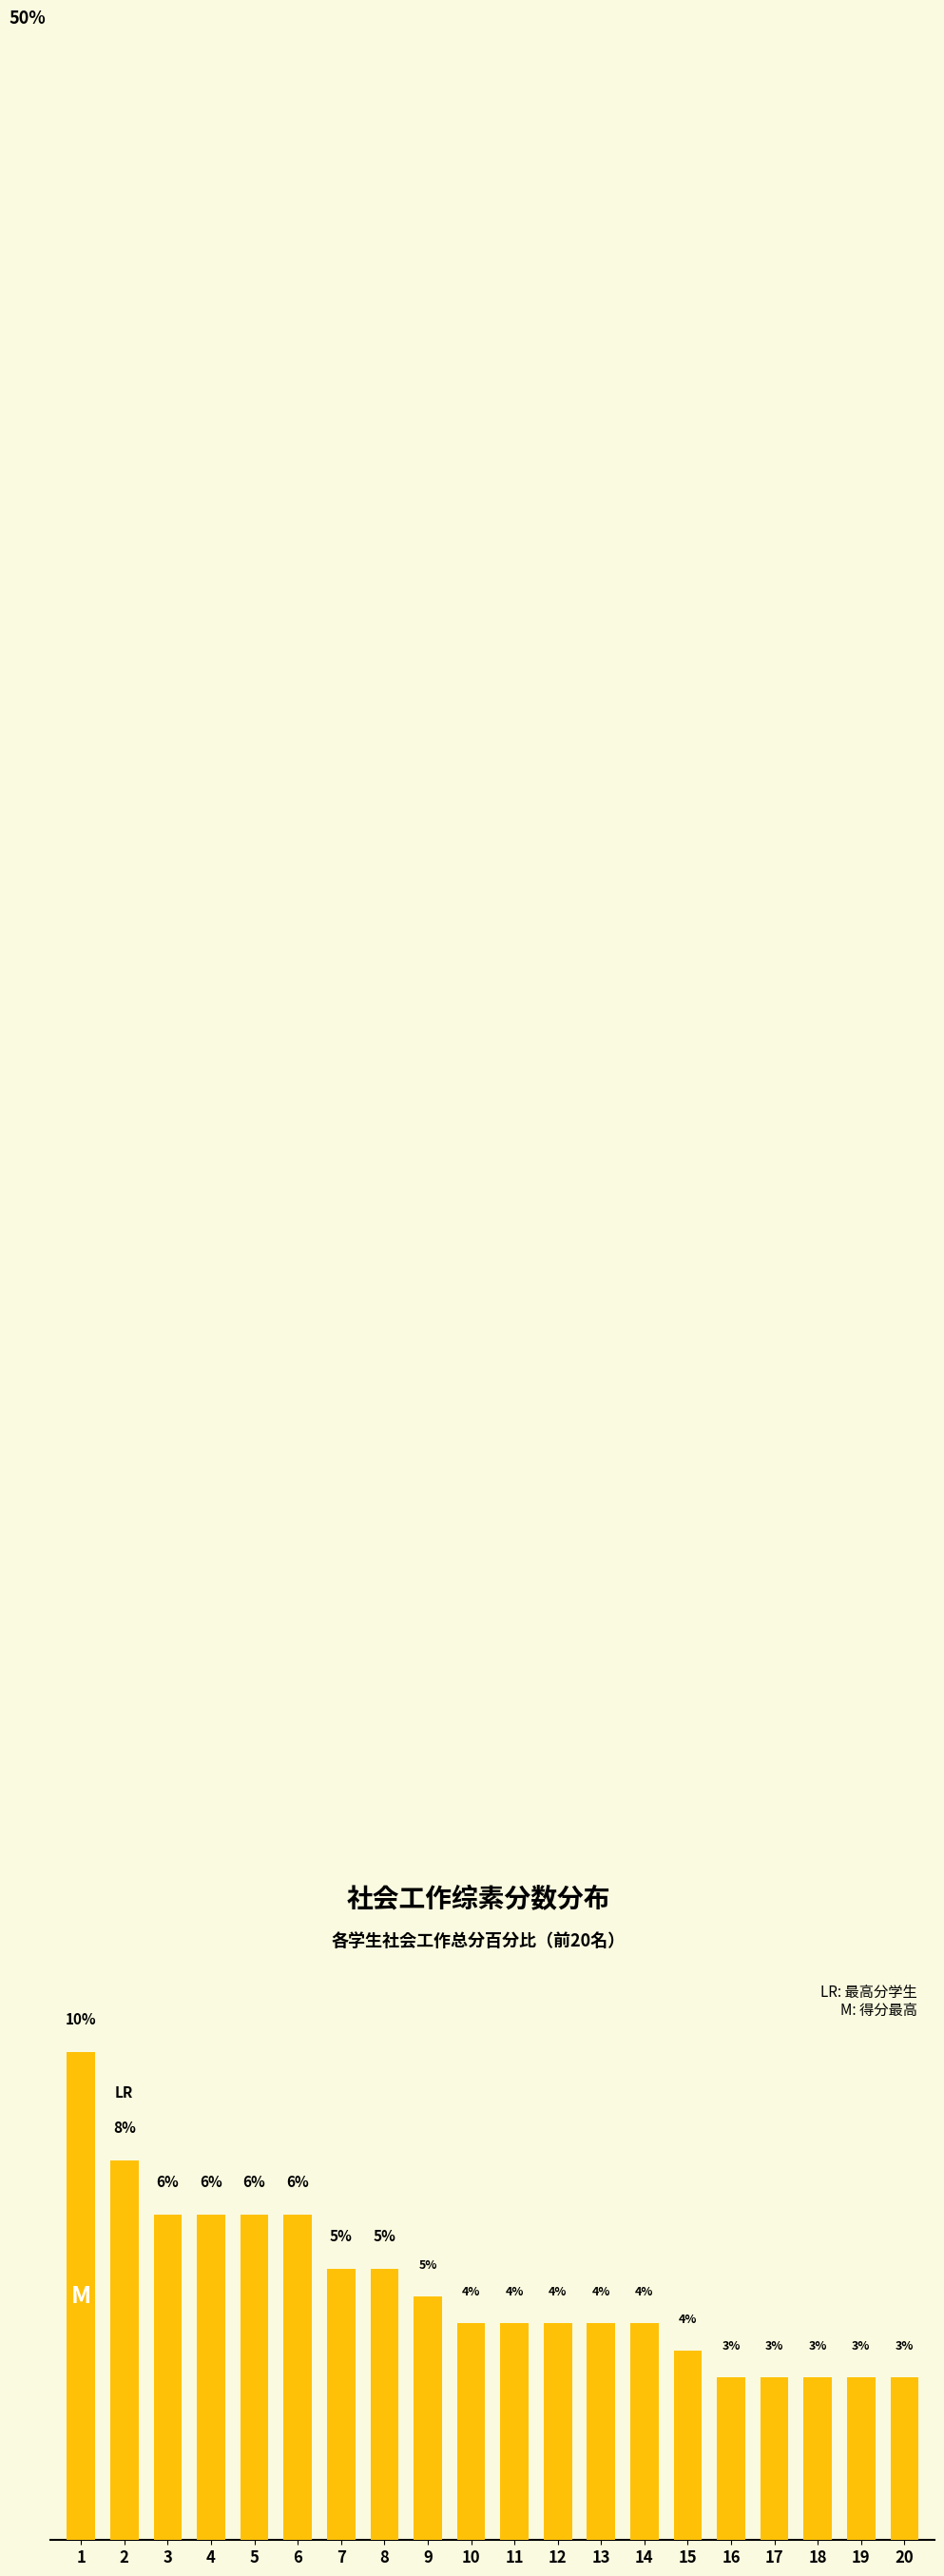

What is the value of the 13th bar from the left?

4.3